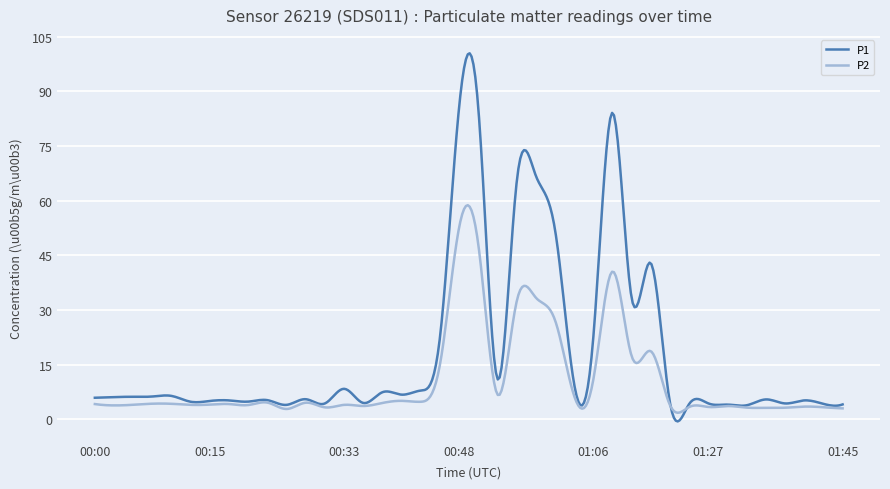

Which series has the largest range (max minus min)?

P1